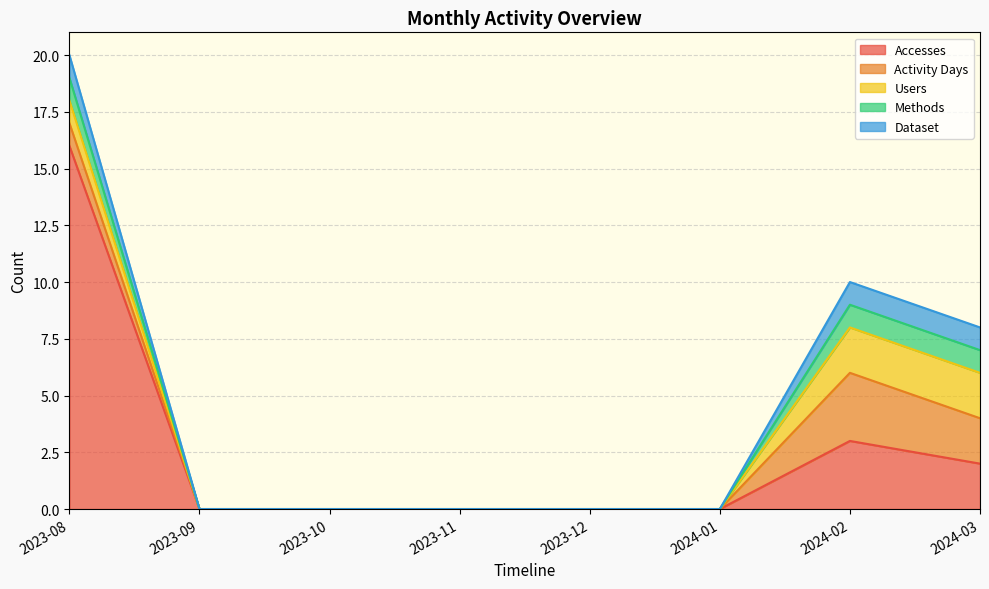

What is the sum of the Dataset values at 2023-09 and 2024-02?

1